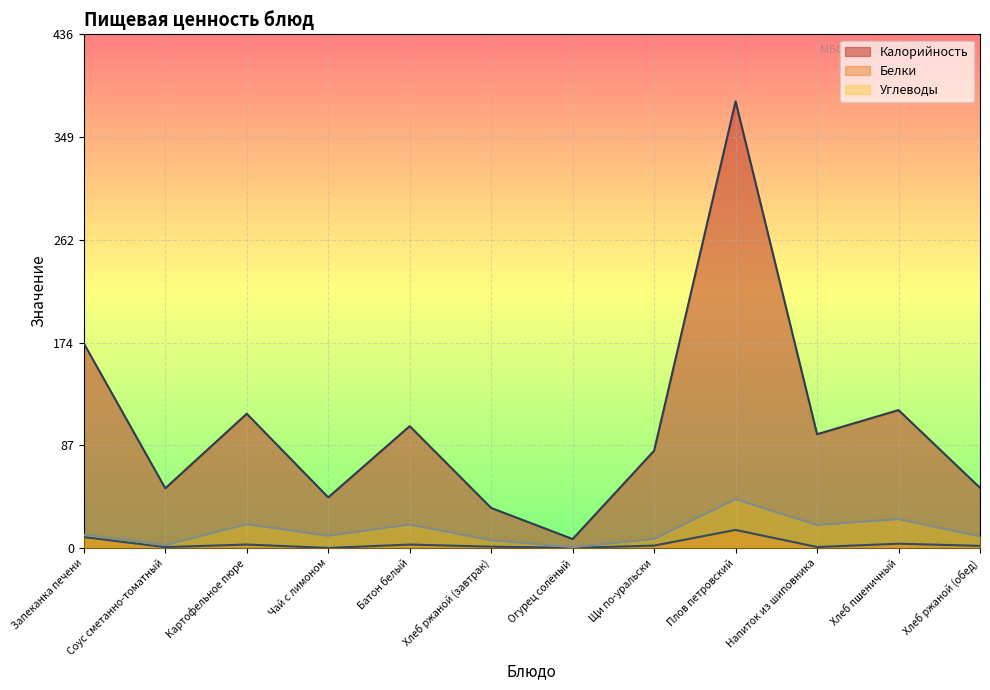

True or false: Калорийность has more than 2 points higher than both neighbors.

True